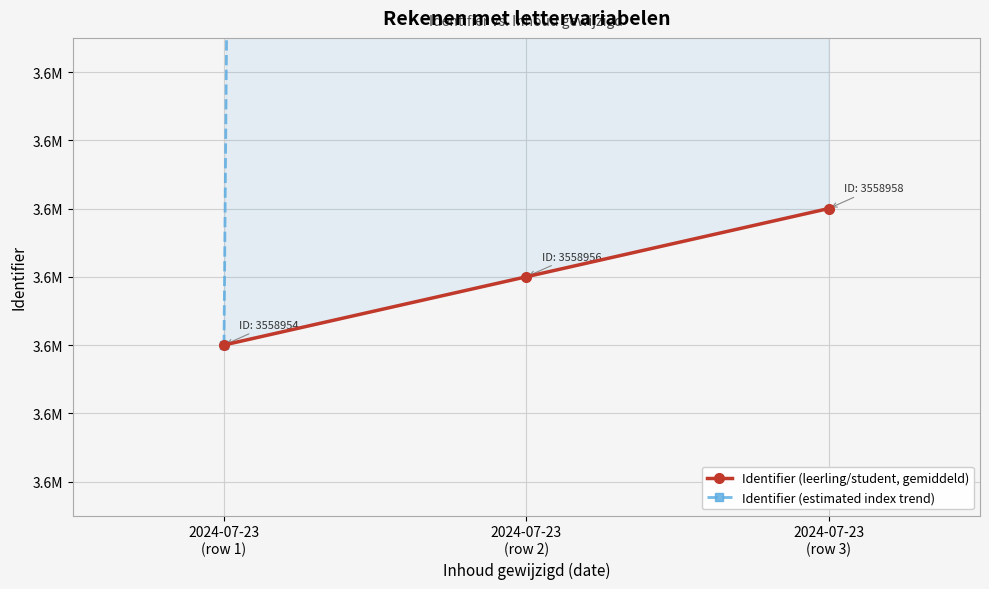

Is the value of Identifier (estimated index trend) at 2024-07-23
(row 2) greater than the value of Identifier (leerling/student, gemiddeld) at 2024-07-23
(row 2)?

Yes